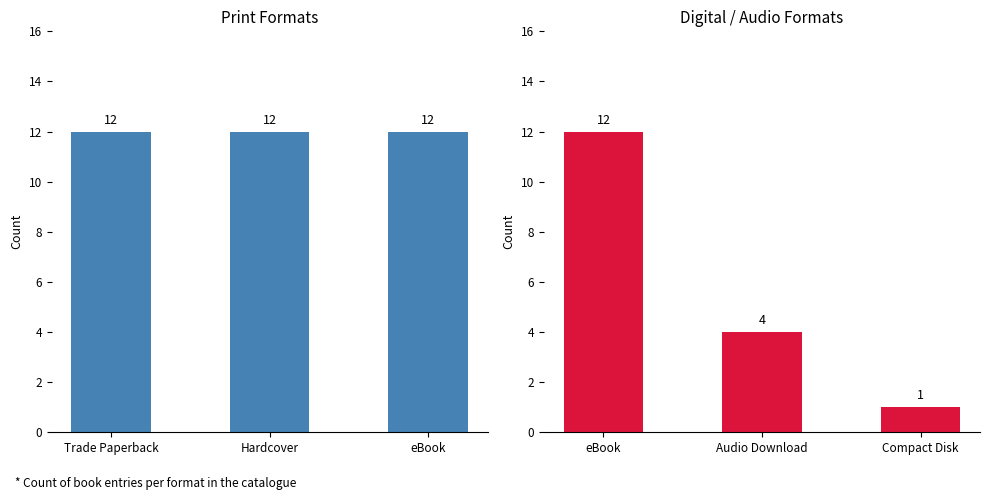

What are all the series names shown in the legend?

Trade / HC / eBook, eBook / Audio / CD